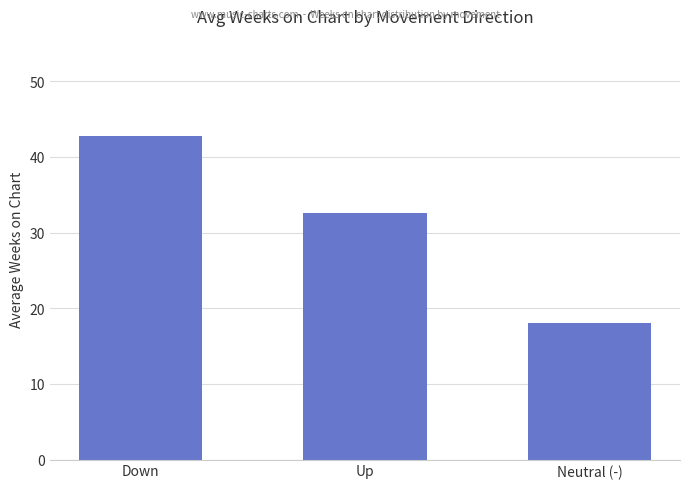

List the labels in order of value, largest first.

Down, Up, Neutral (-)